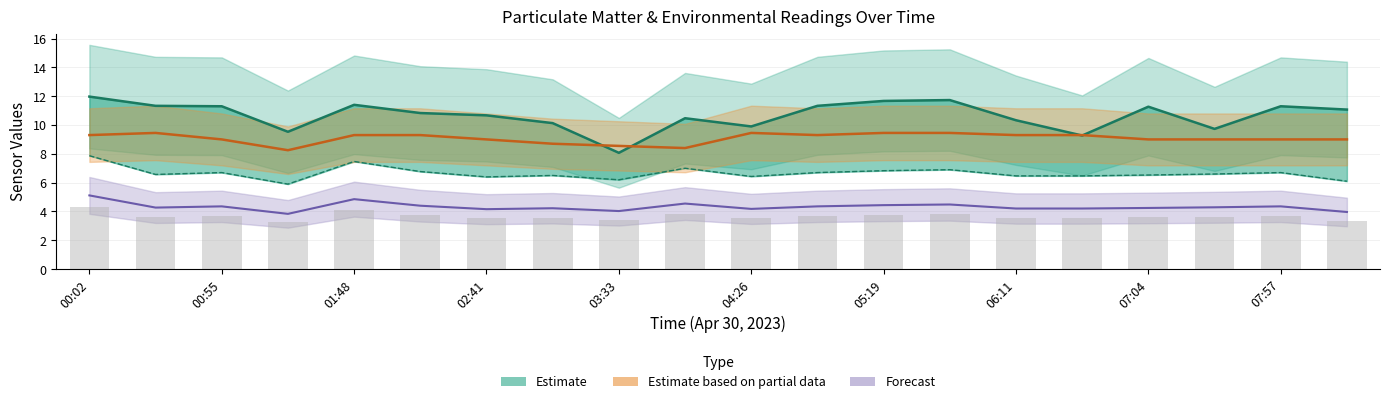

The SDS_P1 series shows 9.5 at 01:21. True or false?

True